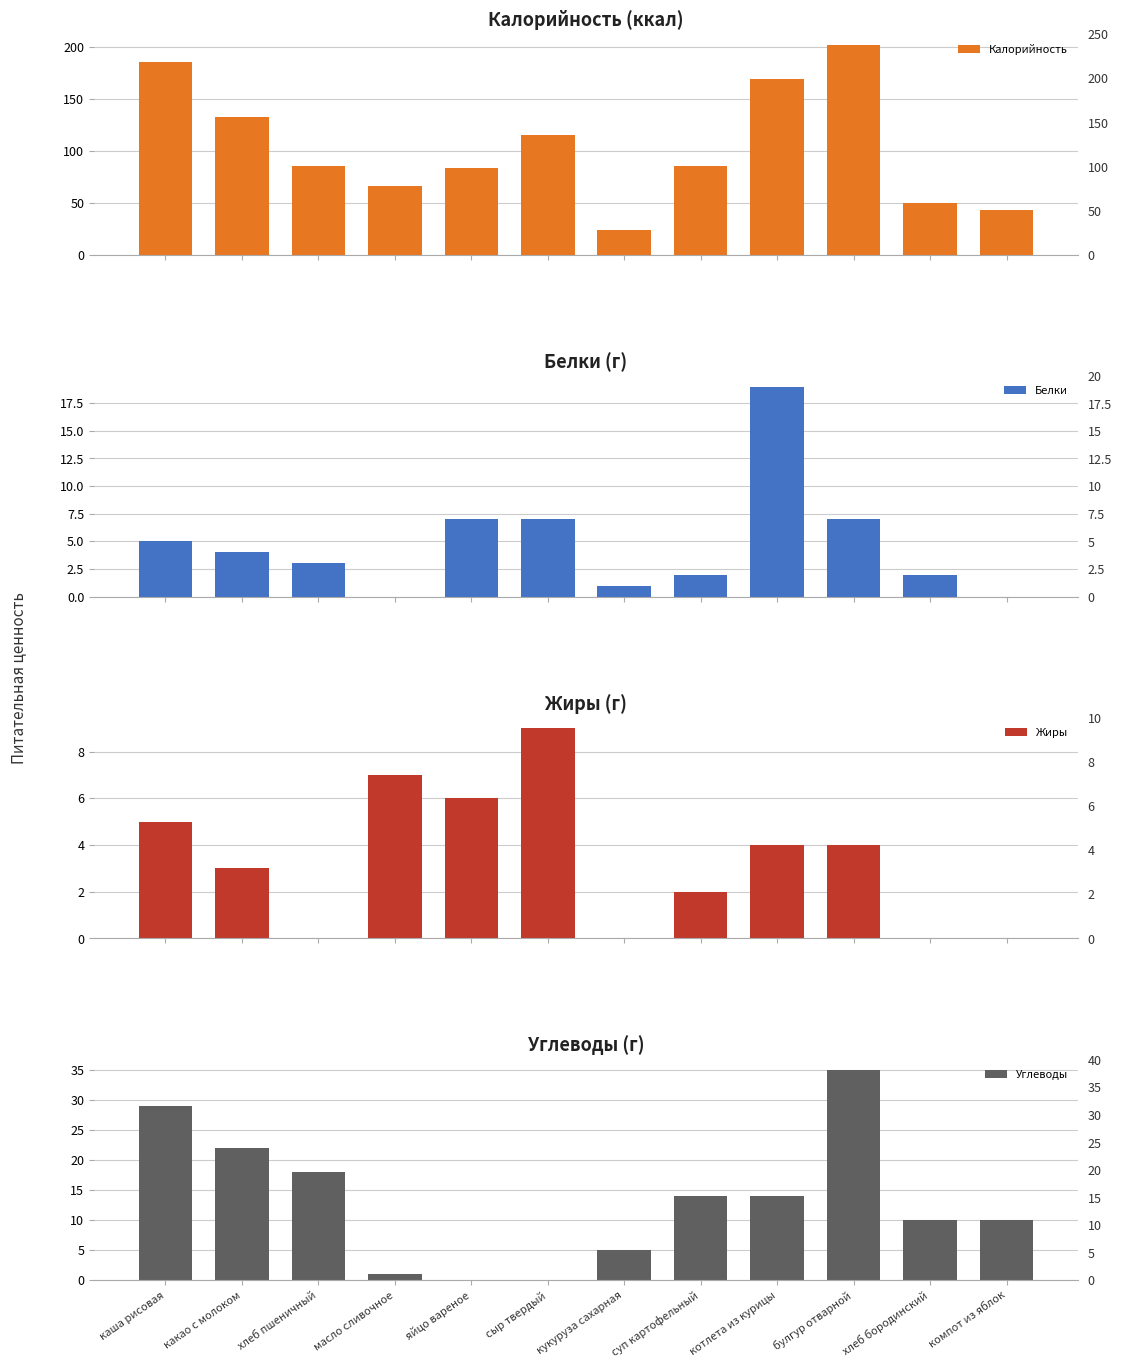

What is the value of the Белки bar at the 1st from the left?

5